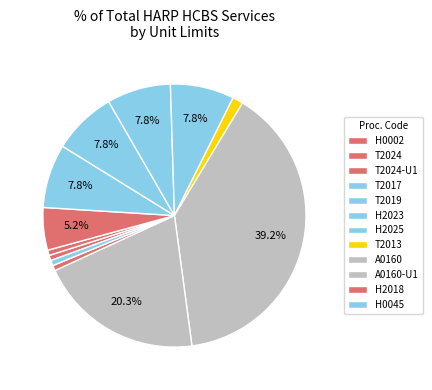

To the nearest percent, what is the average slice percentage?

8%